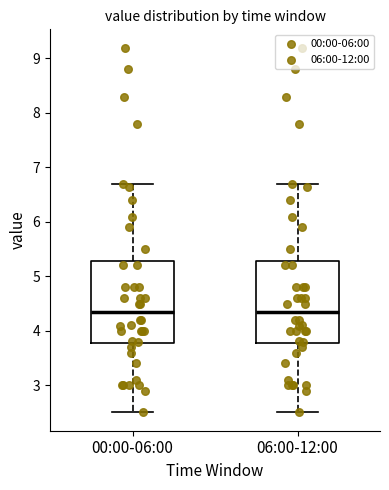

Reading left to right, transcribe this box plot: for each box, give where its median line is, the range the box spans, and where its two whiskers end, as read against the y-axis. The values are not printed on the chart, so give them approximately, as read against the axis.

00:00-06:00: median 4.4, box 3.8 to 5.3, whiskers 2.5 to 6.7
06:00-12:00: median 4.4, box 3.8 to 5.3, whiskers 2.5 to 6.7